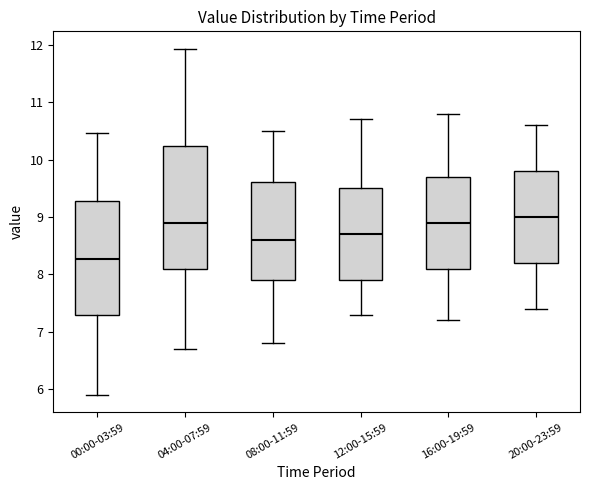

Which box's median line is the lowest?

00:00-03:59